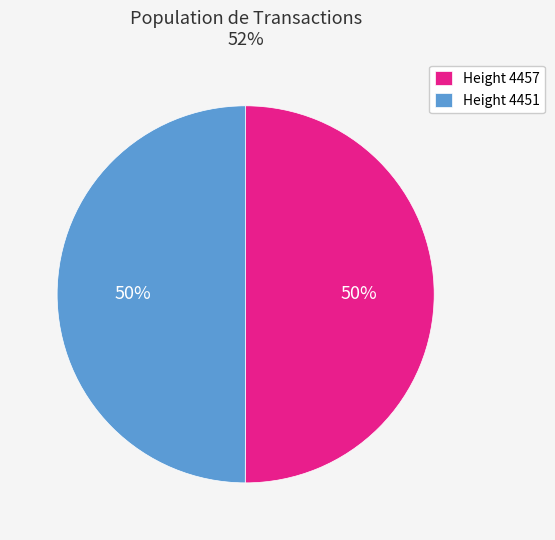

To the nearest percent, what percentage of the pie is Height 4451?

50%